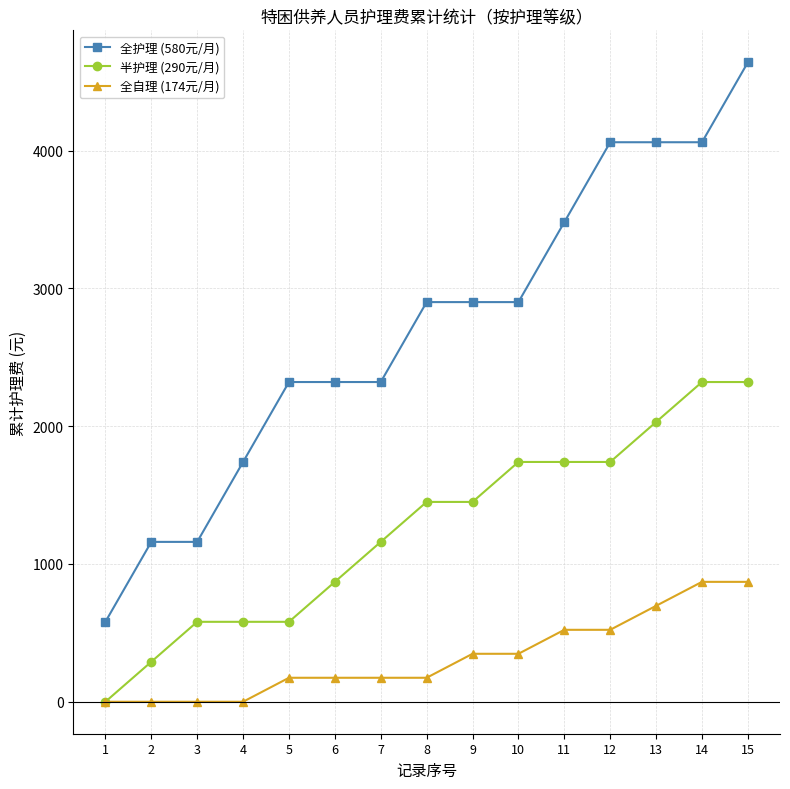

List the series in order of their overall mean, highest first.

全护理 (580元/月), 半护理 (290元/月), 全自理 (174元/月)